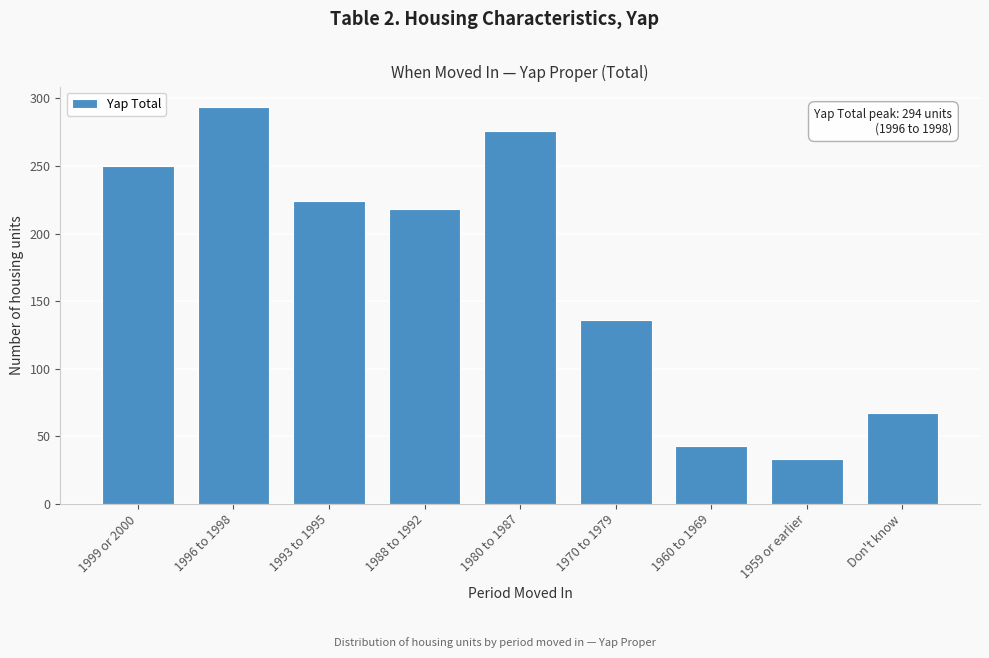

Reading right to left, what are all the values shown in this chart?

67	33	43	136	276	218	224	294	250